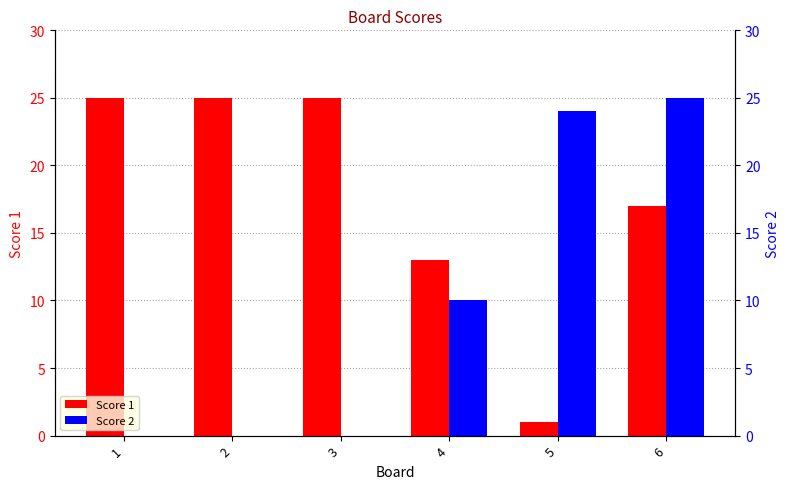

List the series in order of their peak value, highest first.

Score 1, Score 2